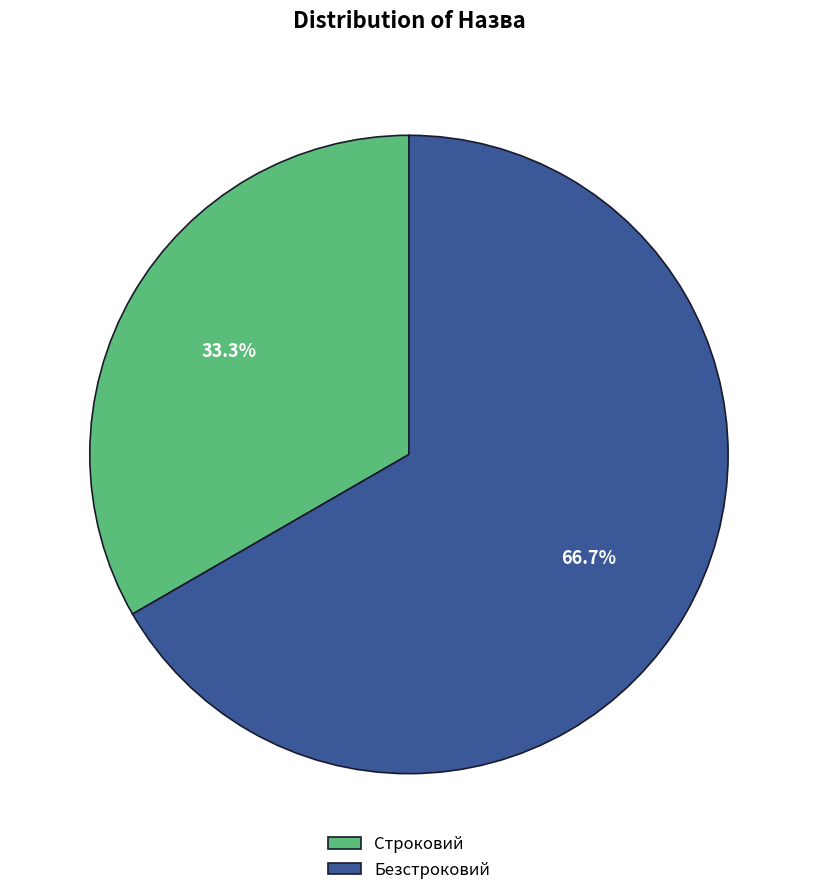

Rank the categories by value from highest to lowest.

Безстроковий, Строковий